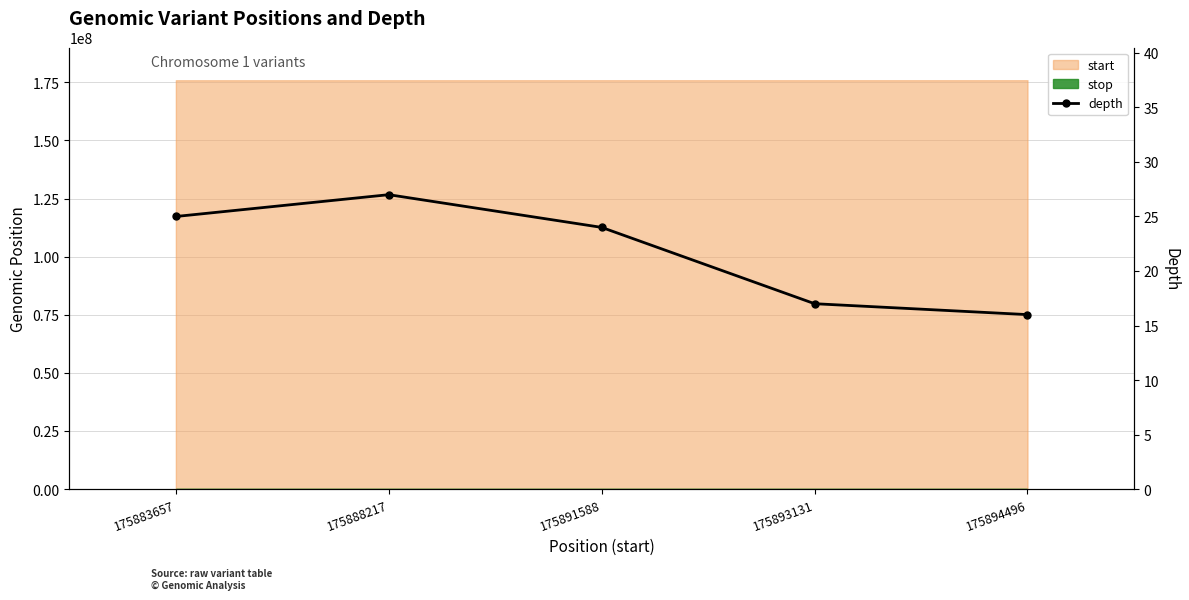

Reading left to right, list all the values displayed in this chart.

25	27	24	17	16